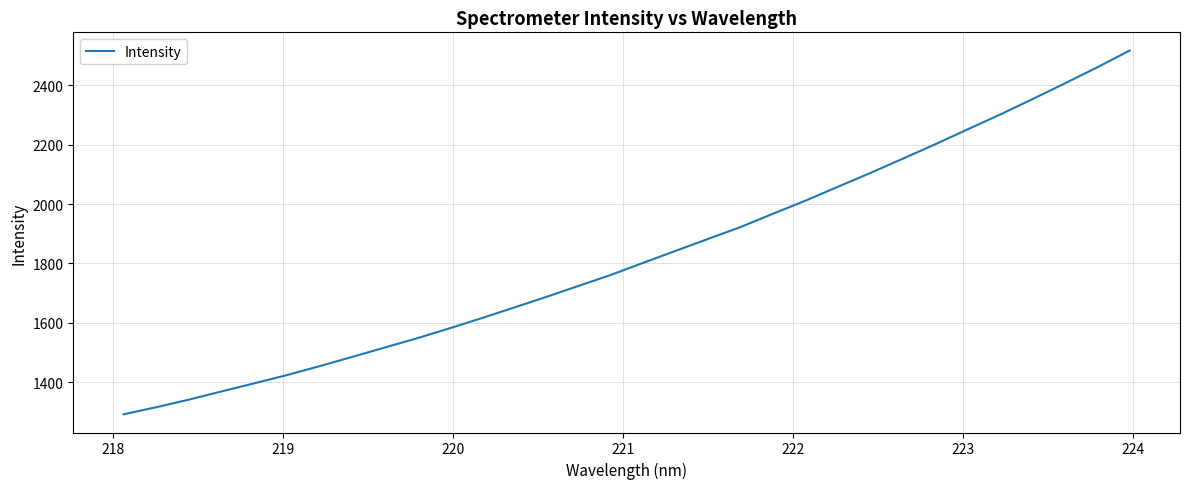

How many values exceed 1801?

16